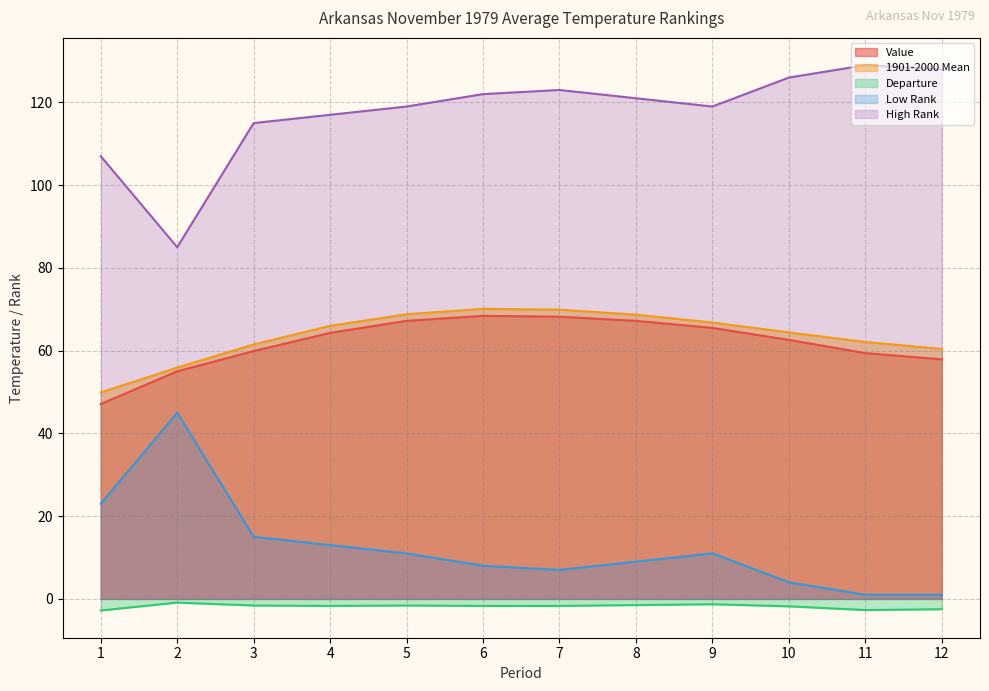

At which label is Value closest to 57?

12